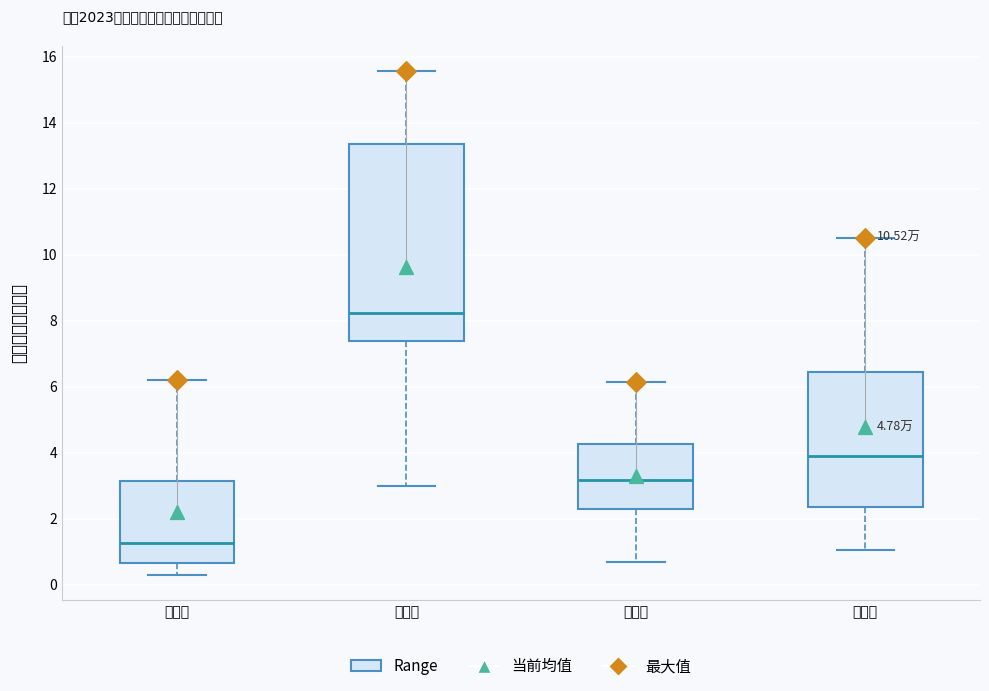

Which box's median line is the lowest?

白土镇